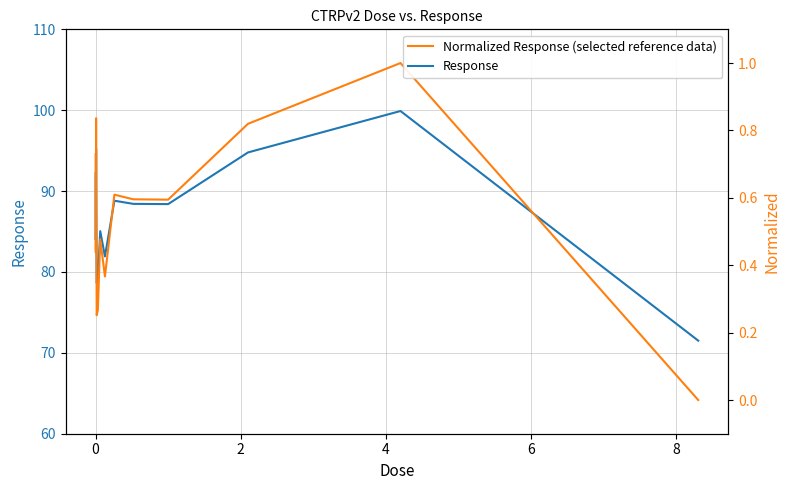

What is the difference between the maximum and minimum values in the Response series?

28.4